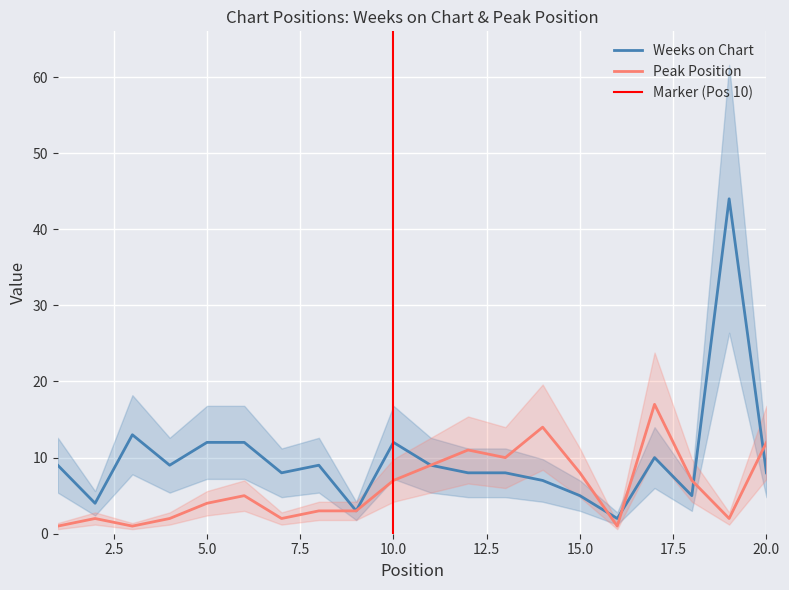

What is the difference between the maximum and minimum values in the Peak Position series?

16